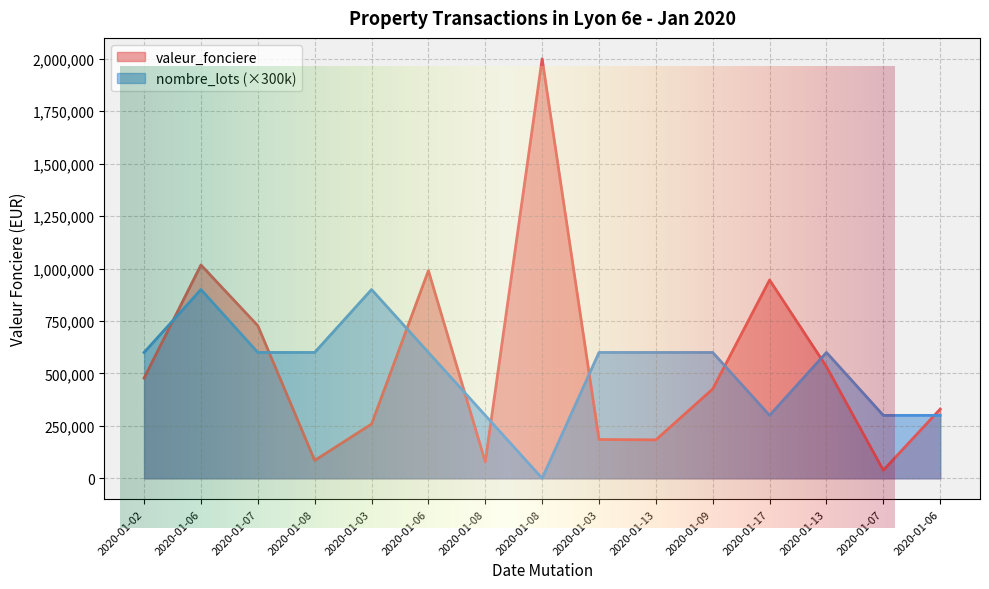

Which category has the lowest value across all series?

2020-01-08